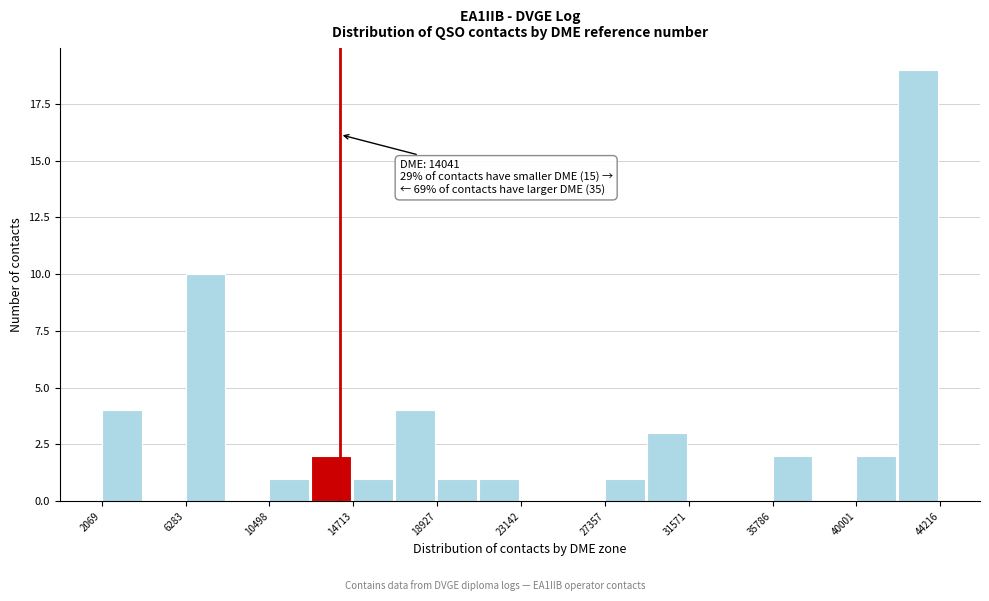

Which range on the x-axis has the tallest bar?

42000 to 44000